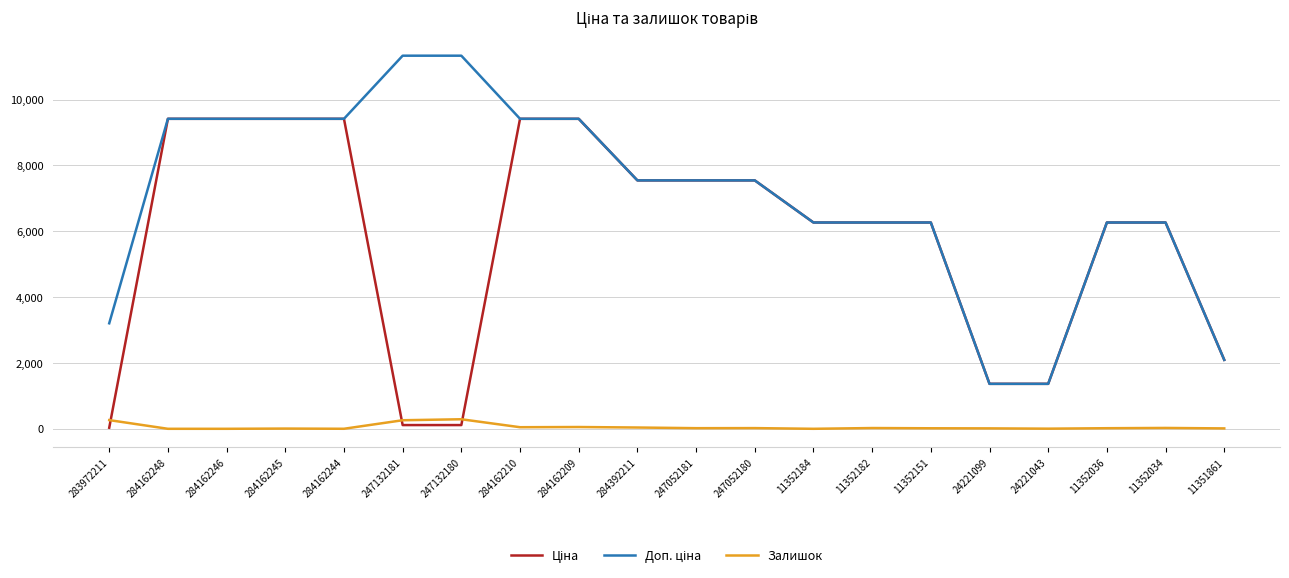

What is the total value across all series at 284162248?

18833.7